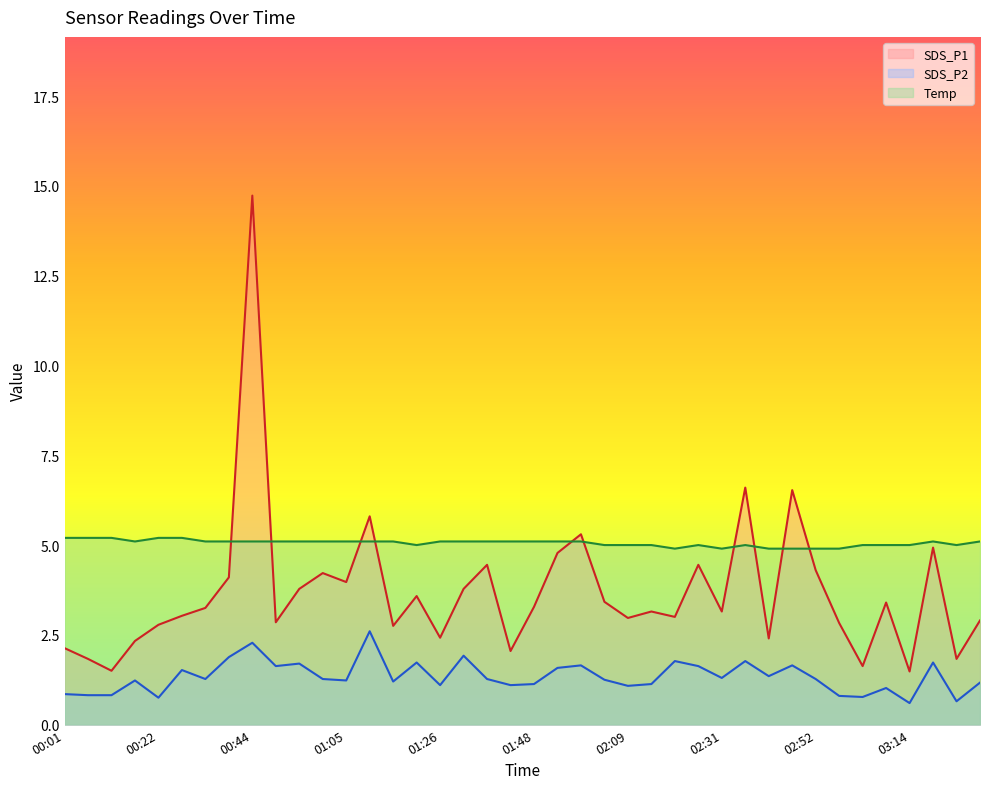

True or false: SDS_P2 has a value of 0.4 at 01:59.

False